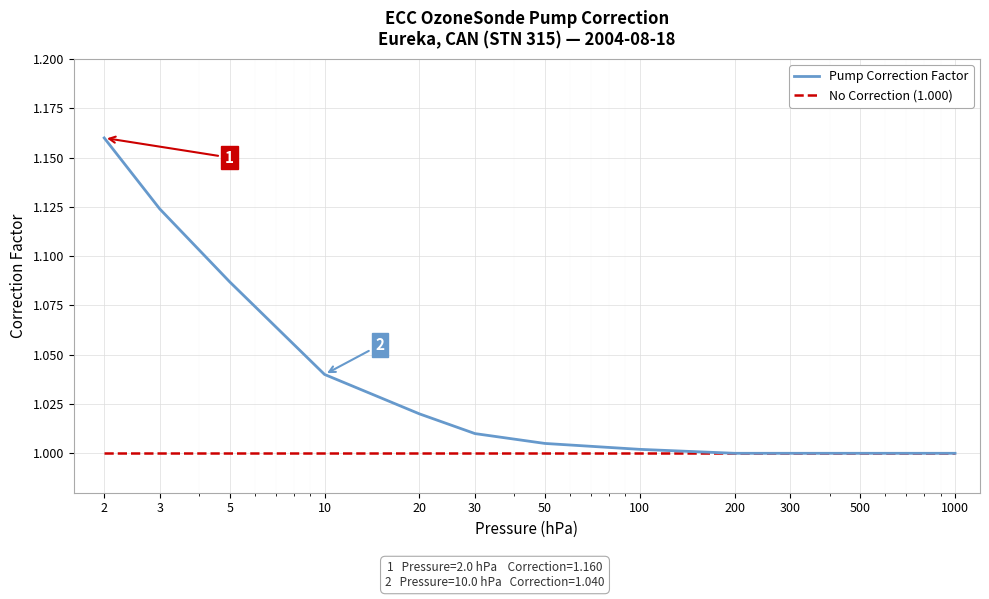

Rank the series by their average value, from lowest to highest.

No Correction (1.000), Pump Correction Factor